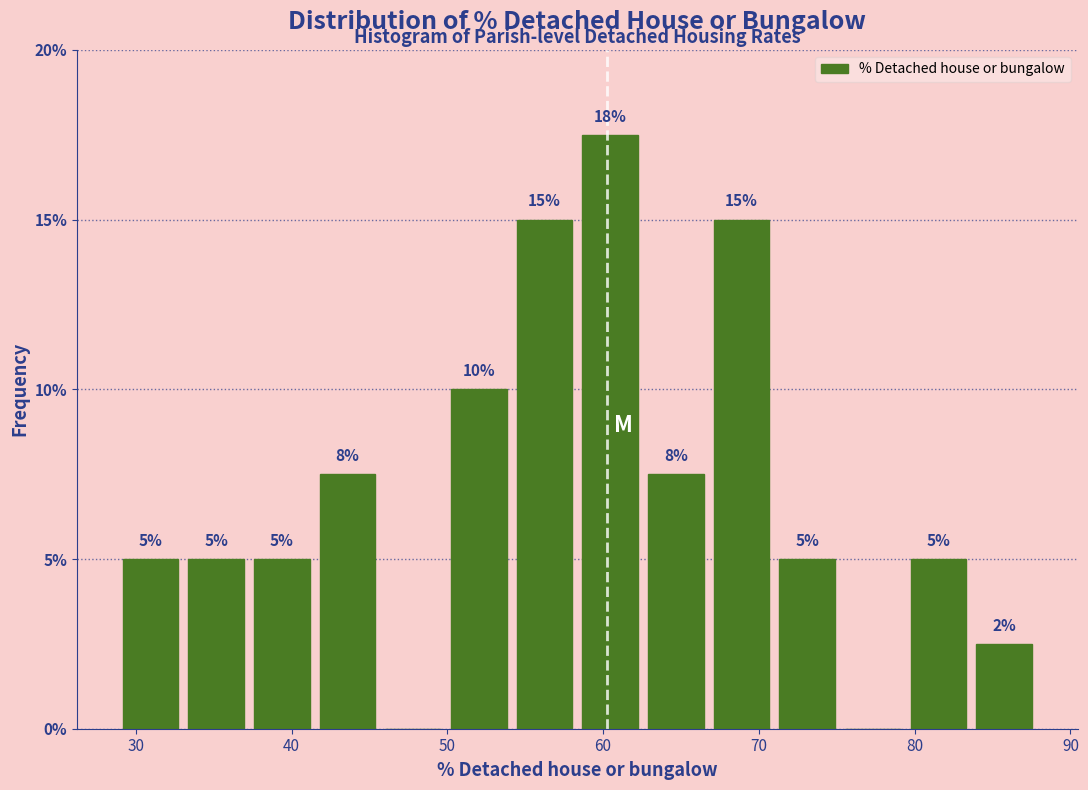

Which range on the x-axis has the tallest bar?

58 to 63